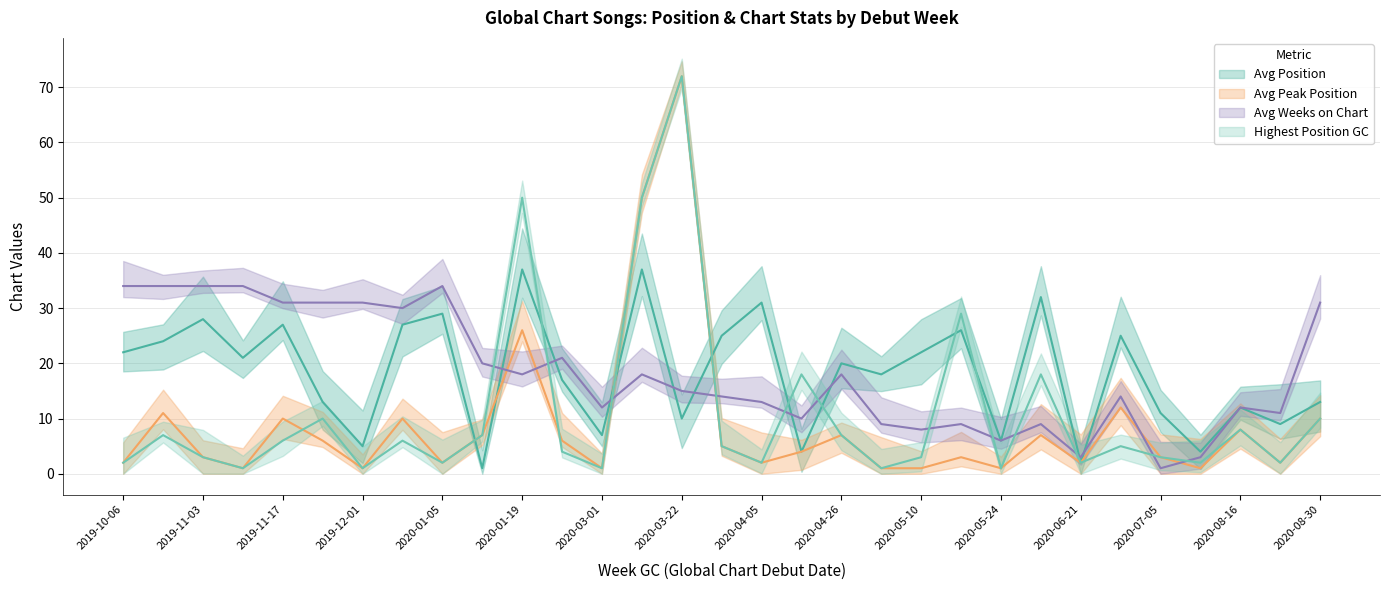

Does the chart display data point markers on the line(s)?

No